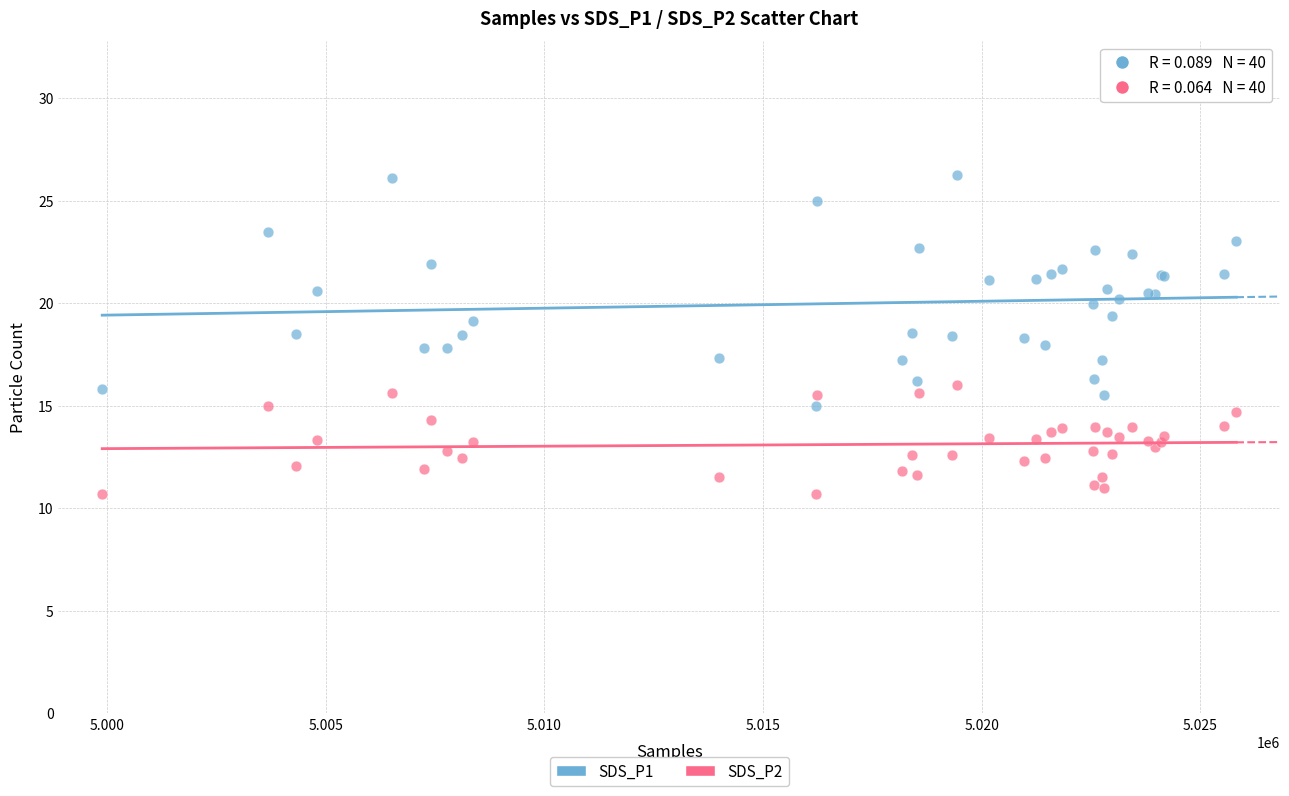

Which series has the widest spread of Y values?

SDS_P1